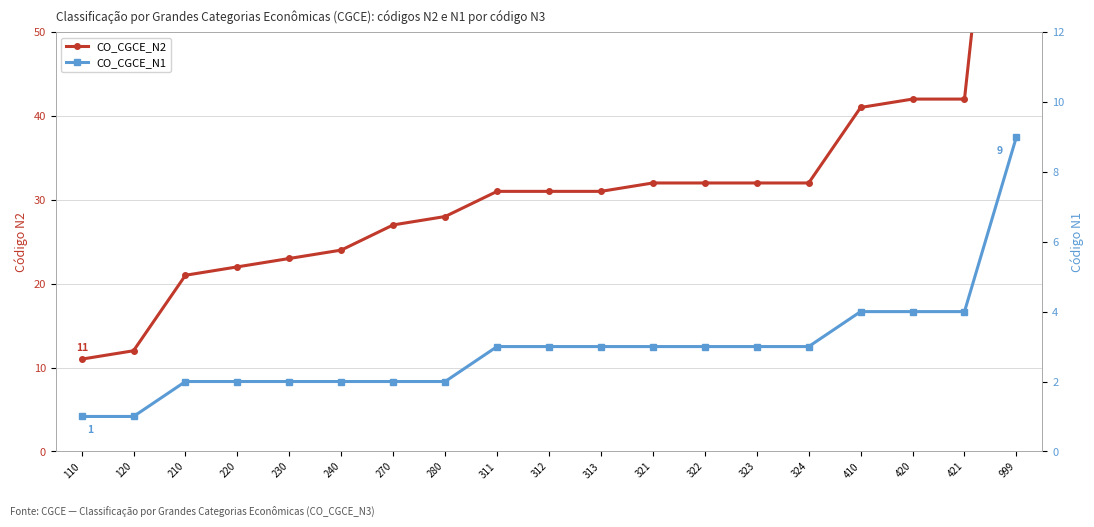

What is the value of the CO_CGCE_N2 point at the 10th from the left?

31